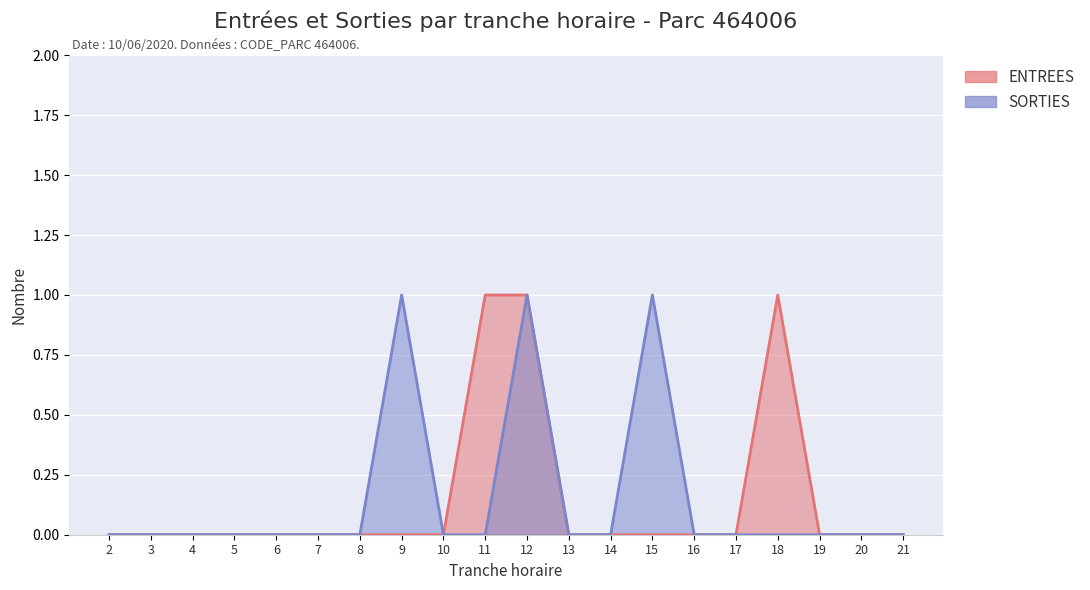

What are all the series names shown in the legend?

ENTREES, SORTIES